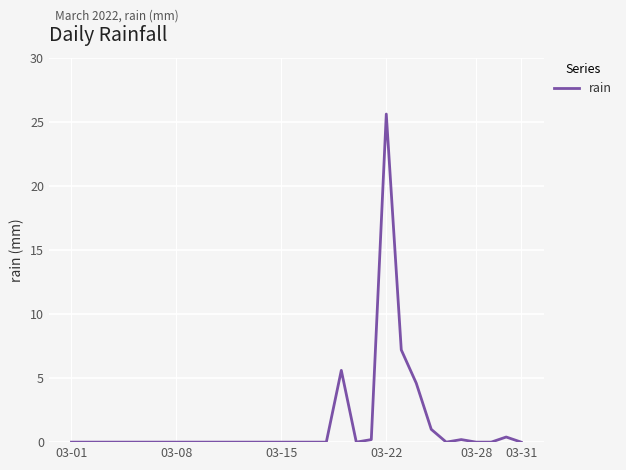

Does the chart have visible grid lines?

Yes